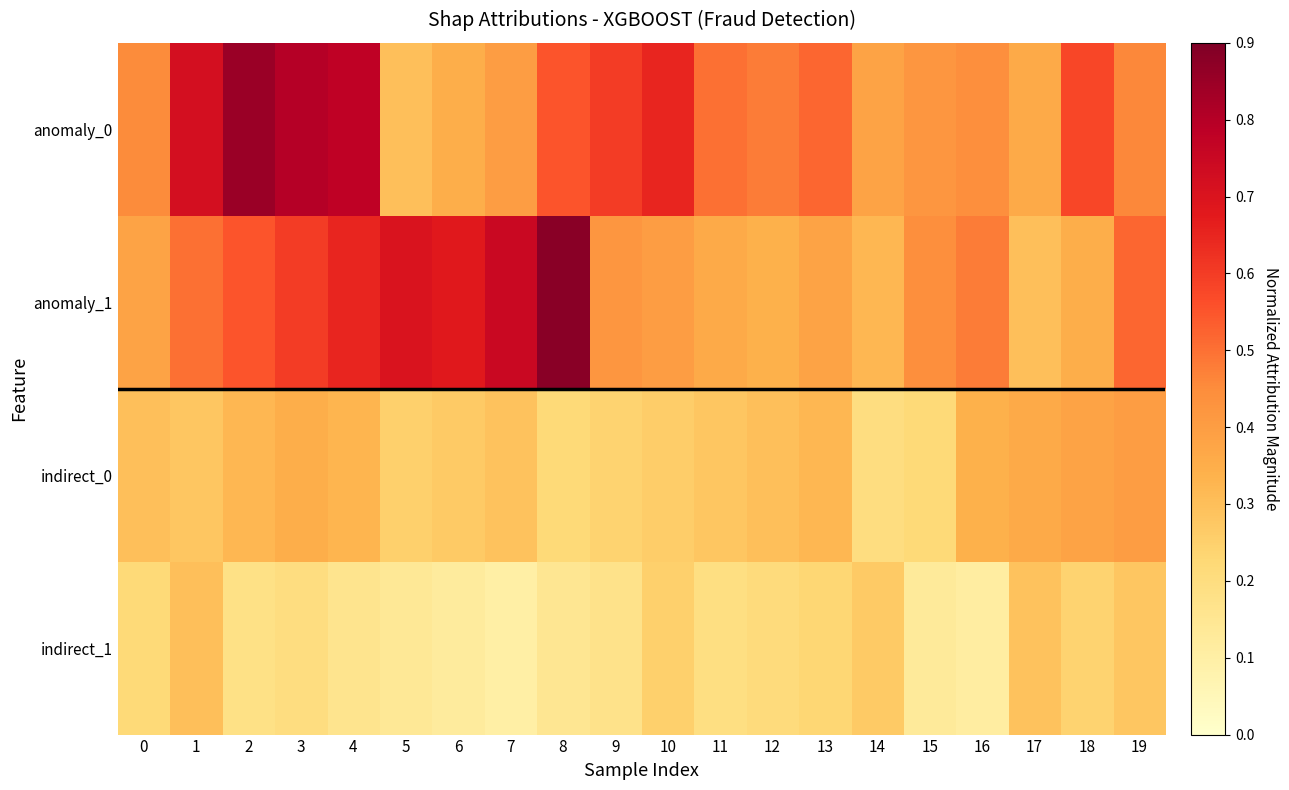

Reading left to right, what are all the values shown in this chart?

anomaly_0: 0=0.5	1=0.7	2=0.8	3=0.8	4=0.8	5=0.3	6=0.3	7=0.4	8=0.6	9=0.6	10=0.7	11=0.5	12=0.5	13=0.5	14=0.4	15=0.4	16=0.4	17=0.4	18=0.6	19=0.5
anomaly_1: 0=0.4	1=0.5	2=0.6	3=0.6	4=0.7	5=0.7	6=0.7	7=0.8	8=0.9	9=0.4	10=0.4	11=0.4	12=0.3	13=0.4	14=0.3	15=0.4	16=0.5	17=0.3	18=0.3	19=0.5
indirect_0: 0=0.3	1=0.3	2=0.3	3=0.3	4=0.3	5=0.2	6=0.3	7=0.3	8=0.2	9=0.2	10=0.3	11=0.3	12=0.3	13=0.3	14=0.2	15=0.2	16=0.3	17=0.4	18=0.4	19=0.4
indirect_1: 0=0.2	1=0.3	2=0.2	3=0.2	4=0.2	5=0.1	6=0.1	7=0.1	8=0.1	9=0.2	10=0.2	11=0.2	12=0.2	13=0.2	14=0.3	15=0.1	16=0.1	17=0.3	18=0.2	19=0.3